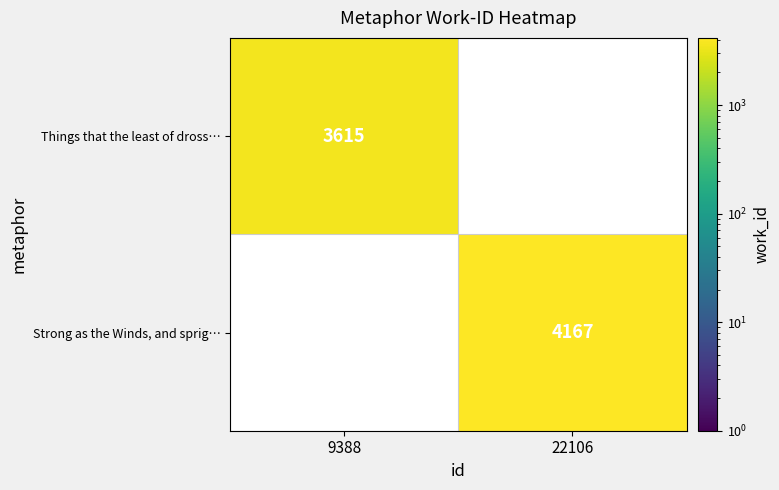

True or false: Things that the least of dross… has a value of 4754 at 9388.

False